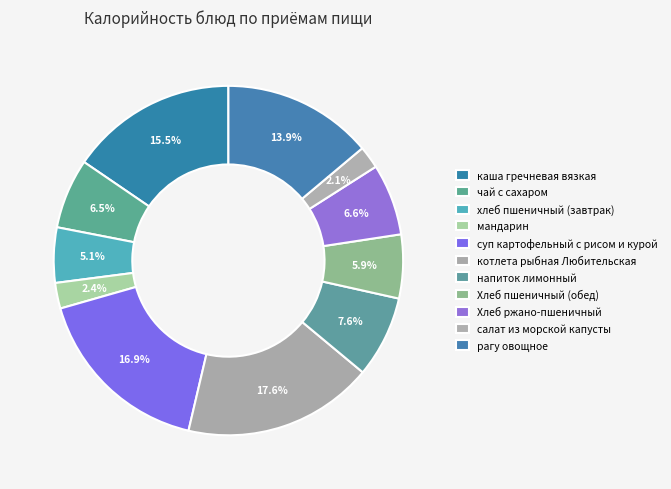

How many segments does this pie chart have?

11